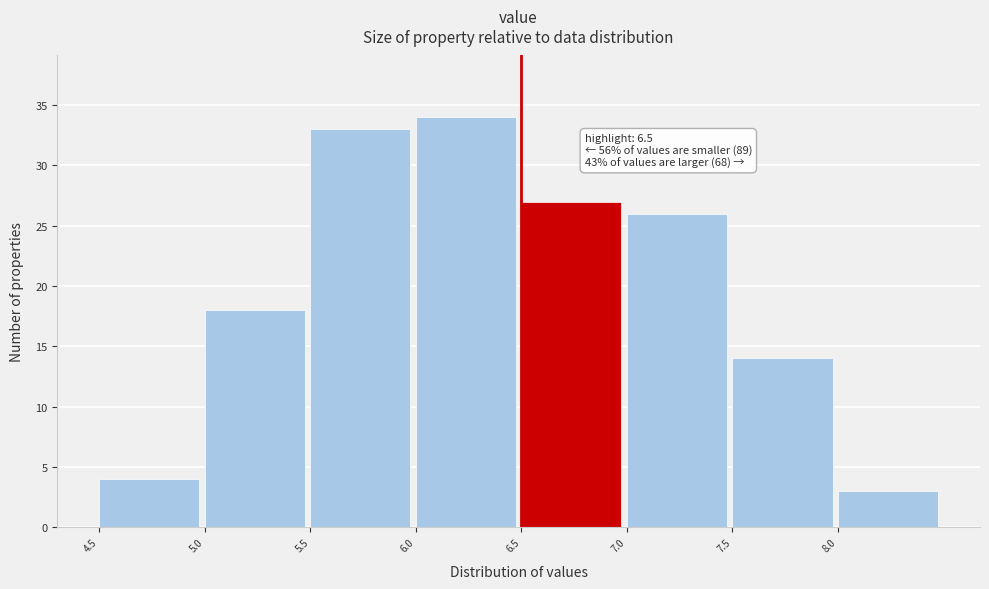

Which range on the x-axis has the tallest bar?

6.0 to 6.5